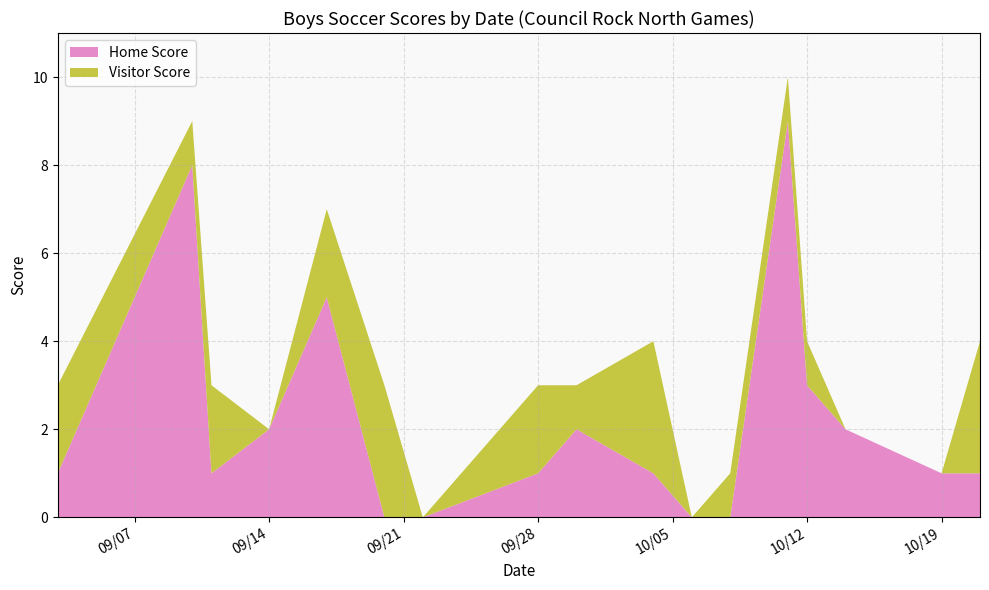

Reading right to left, what are all the values shown in this chart?

Home Score: 1	1	2	3	9	0	0	1	2	1	0	0	5	2	1	8	1
Visitor Score: 3	0	0	1	1	1	0	3	1	2	0	3	2	0	2	1	2